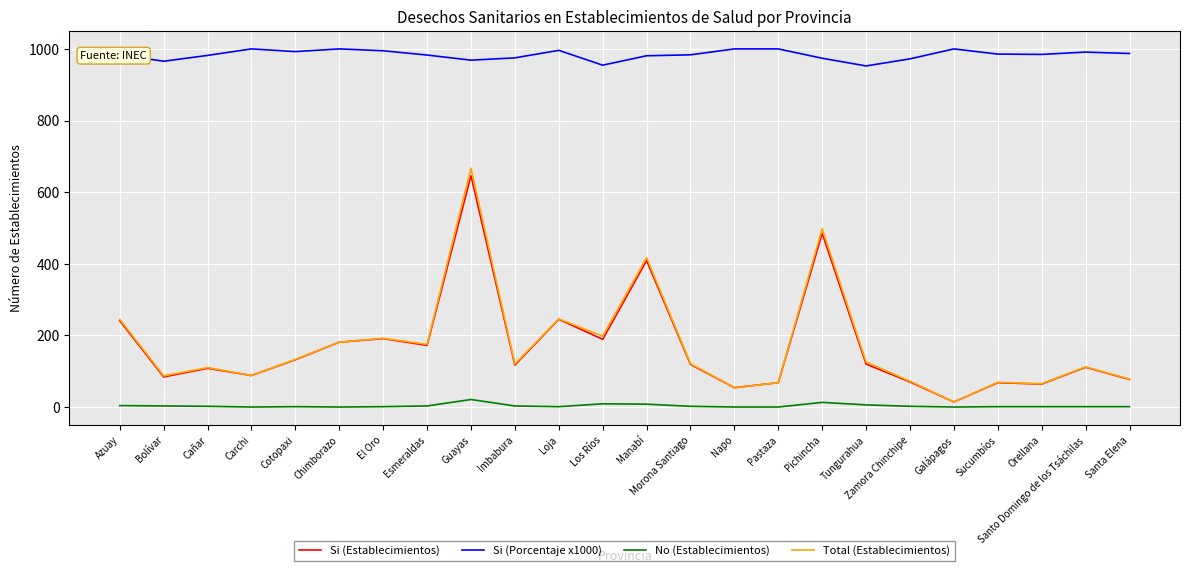

At which category is the sum across all series the highest?

Guayas